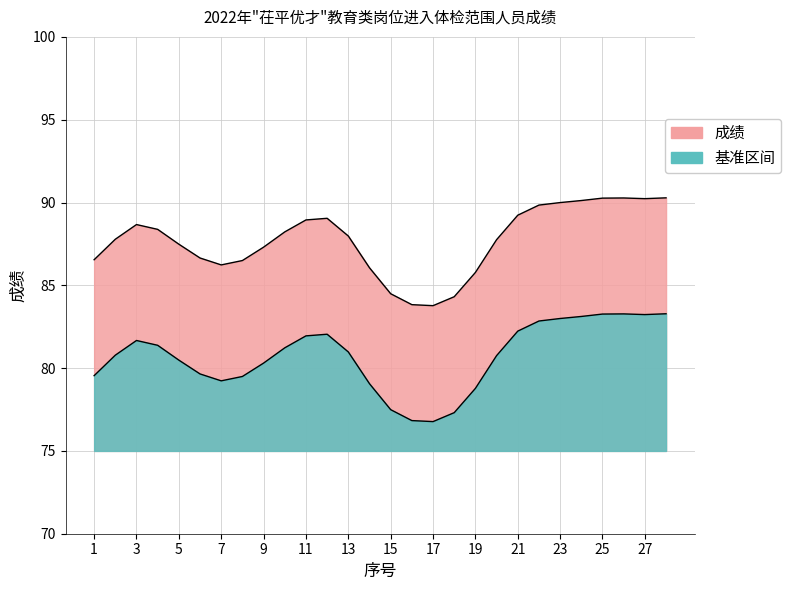

Does the chart display data point markers on the line(s)?

No